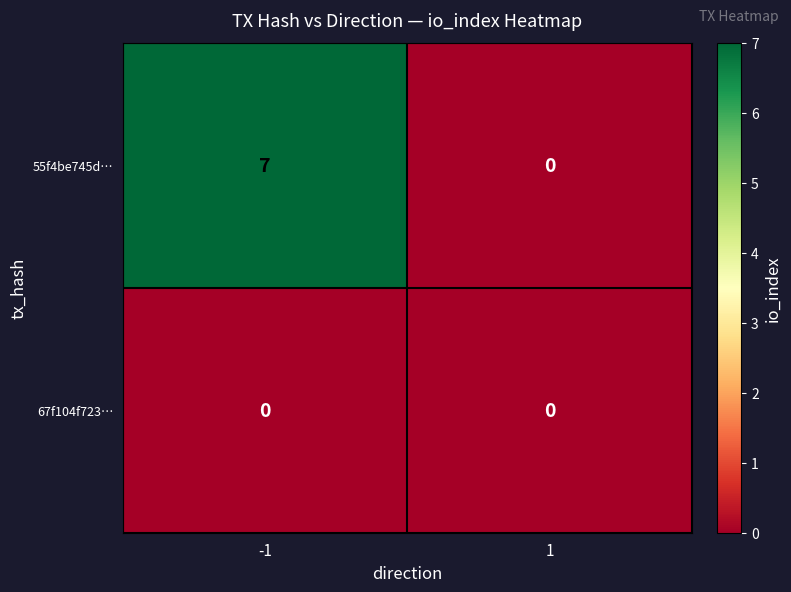

Which series has the largest total across all categories?

55f4be745d…